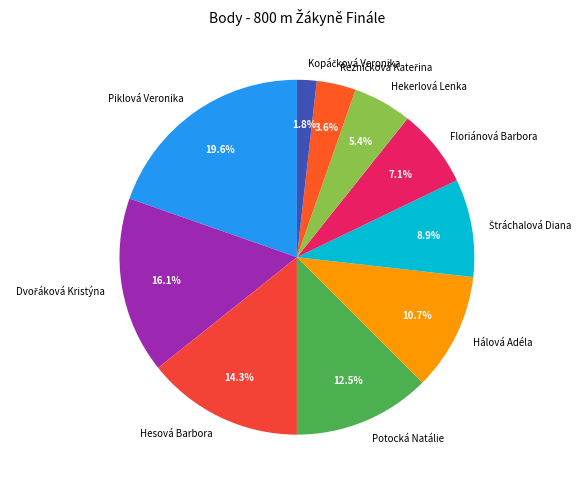

What is the ratio of the value at Hálová Adéla to the value at Floriánová Barbora?

1.5